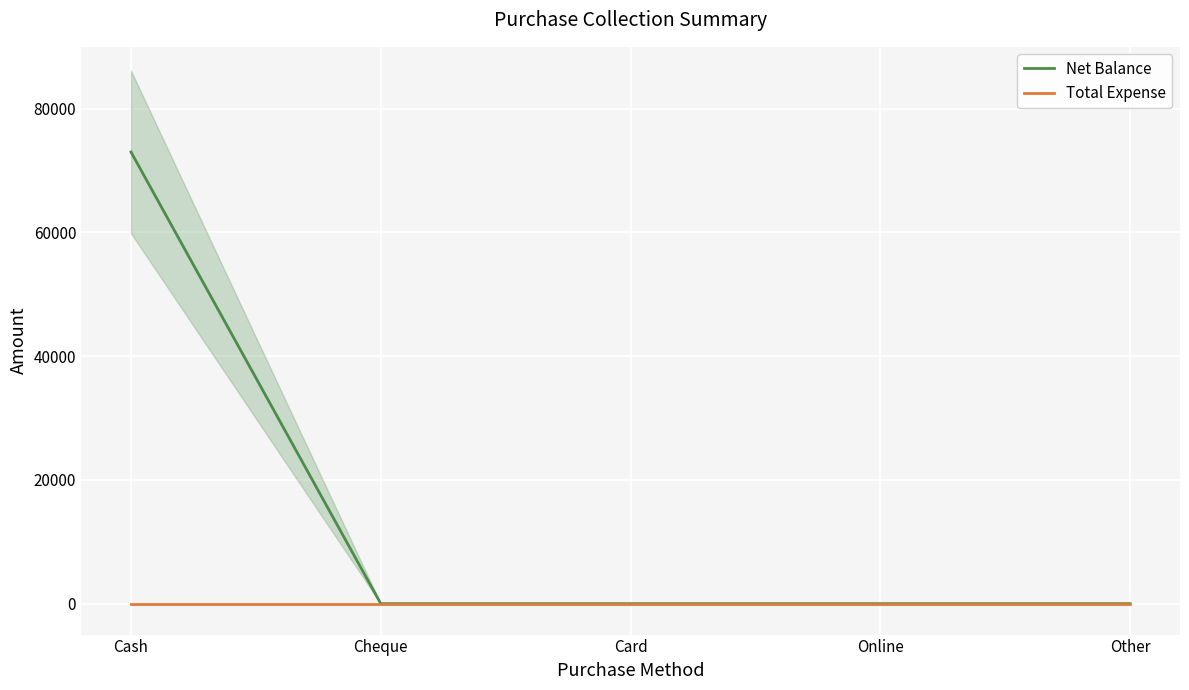

True or false: Total Expense and Net Balance intersect in this chart.

False